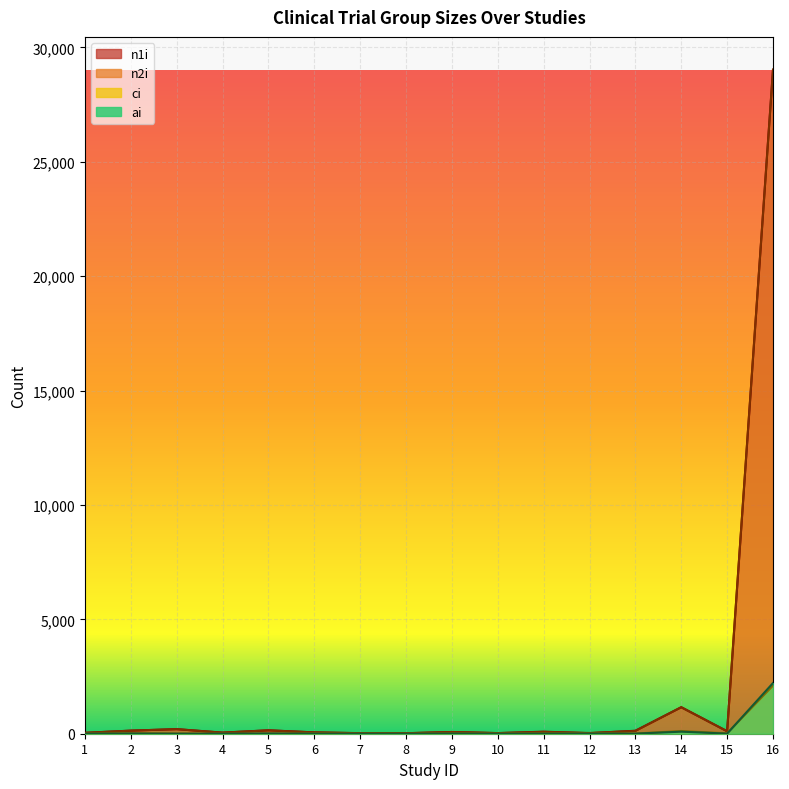

Which category has the lowest value in the n1i series?

8